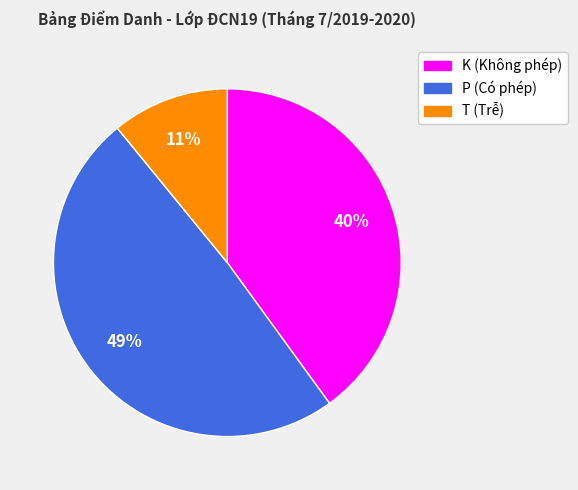

Is T the majority of the pie?

No